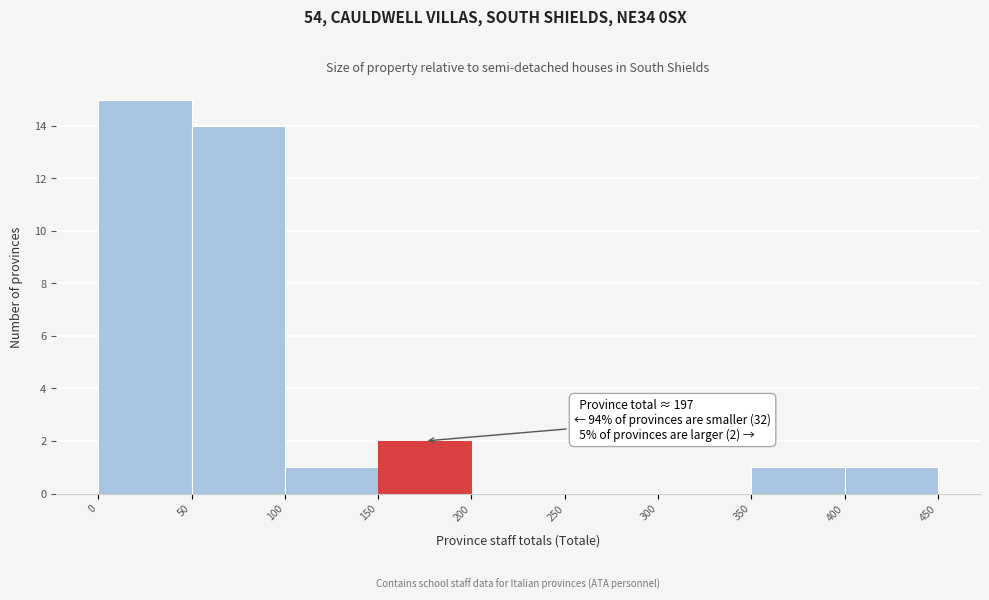

Over which range of the x-axis is the bar tallest?

0 to 50